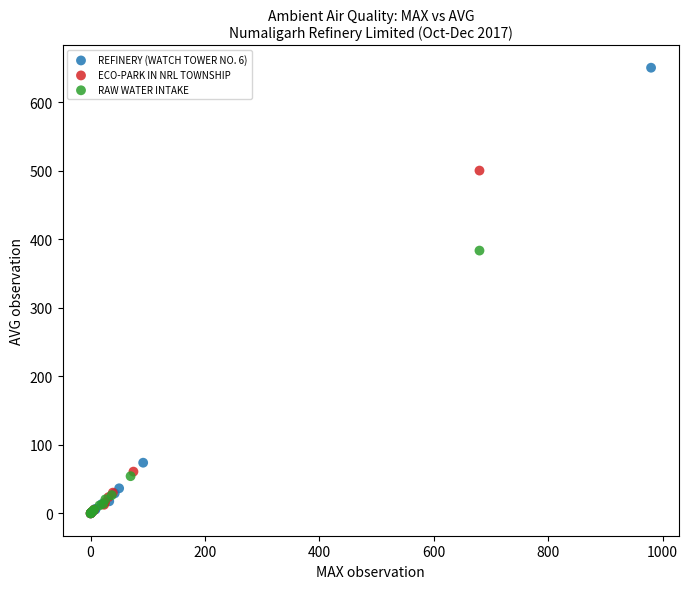

Which series reaches the maximum Y coordinate?

REFINERY (WATCH TOWER NO. 6)